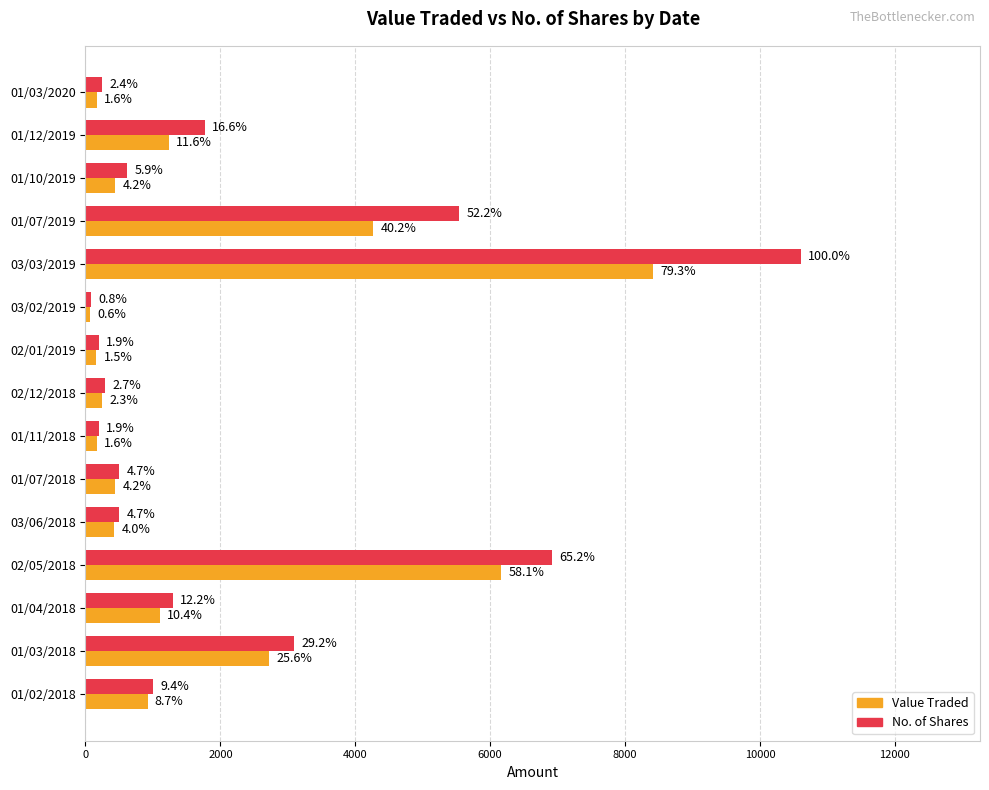

Which series has the largest total across all categories?

No. of Shares